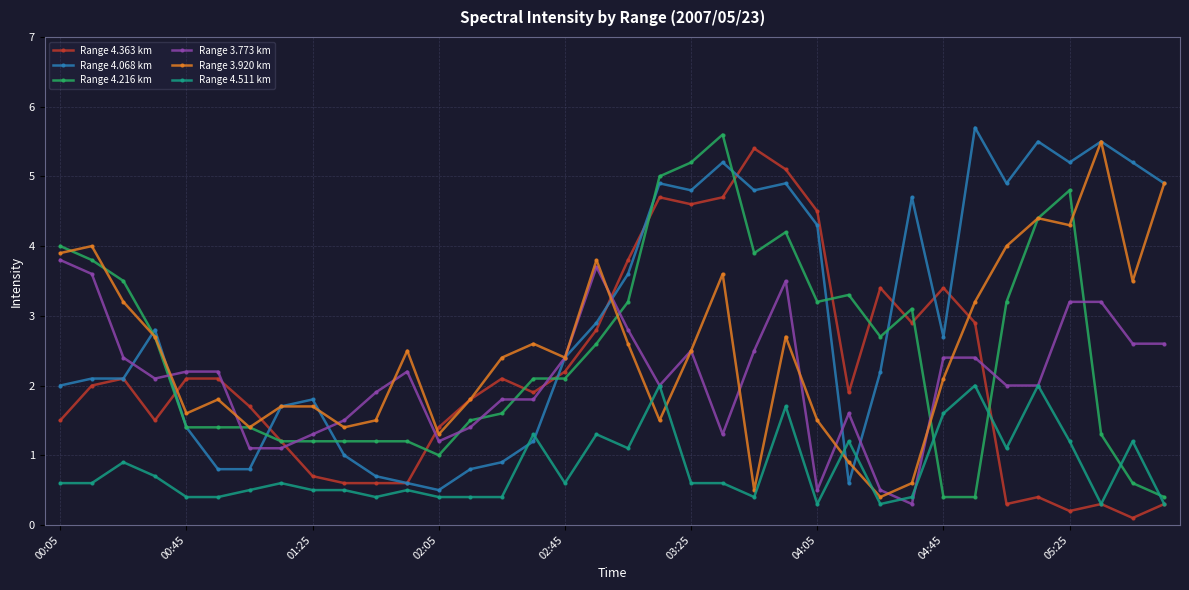

Which series has the largest total across all categories?

Range 4.068 km